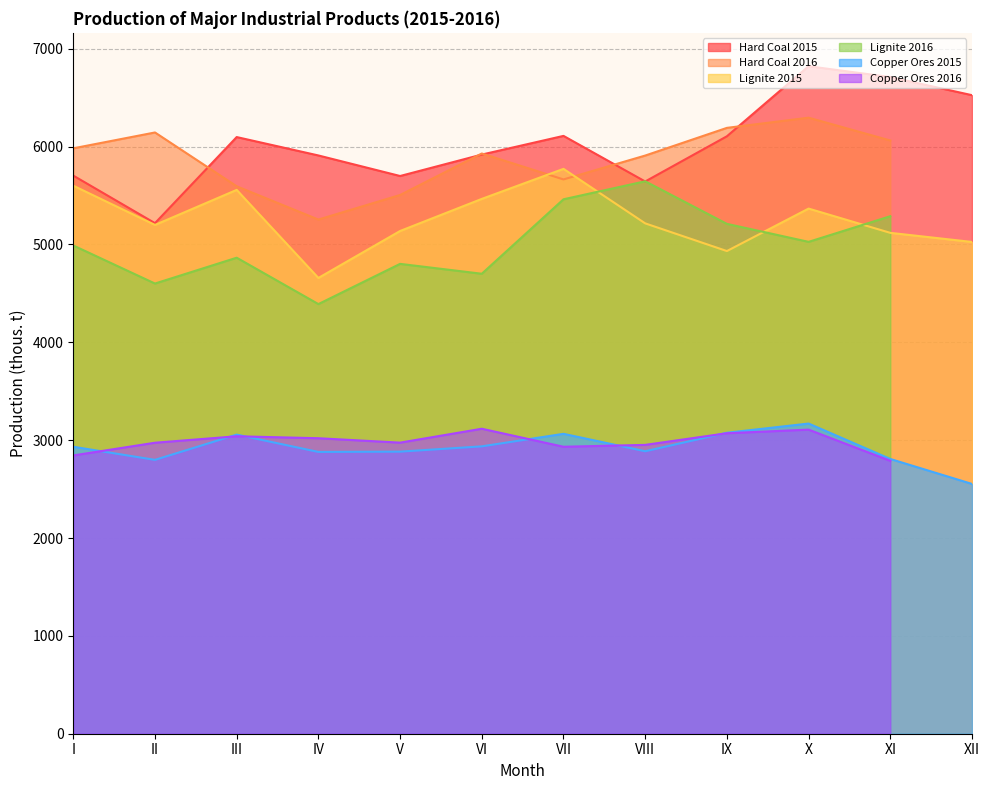

True or false: Copper Ores 2015 and Lignite 2015 cross at least once.

False